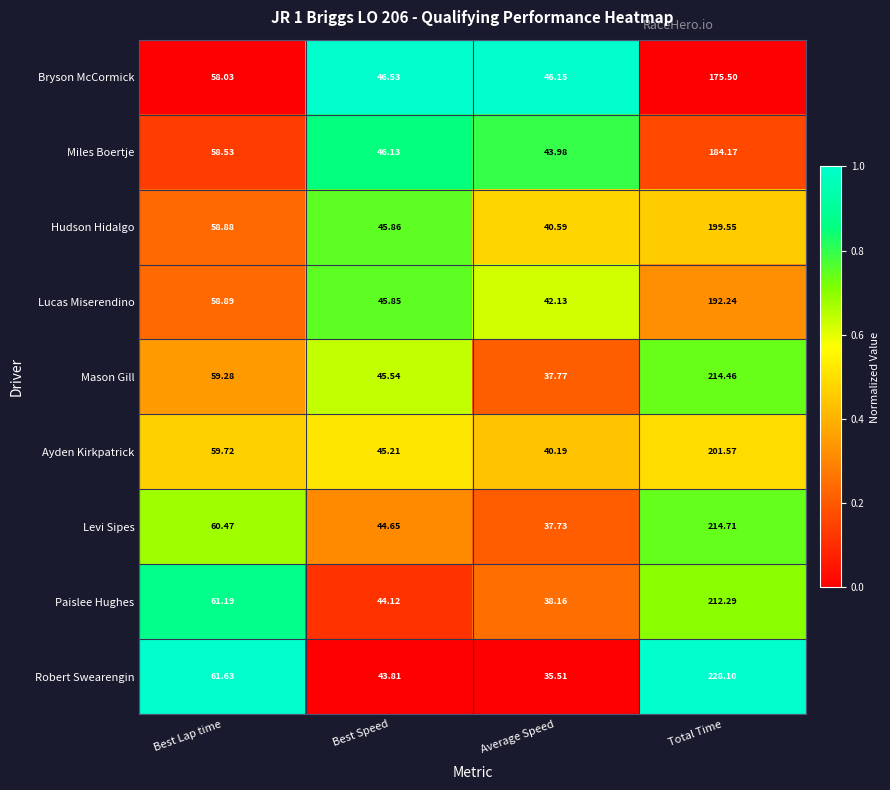

At which category is the sum across all series the highest?

Total Time